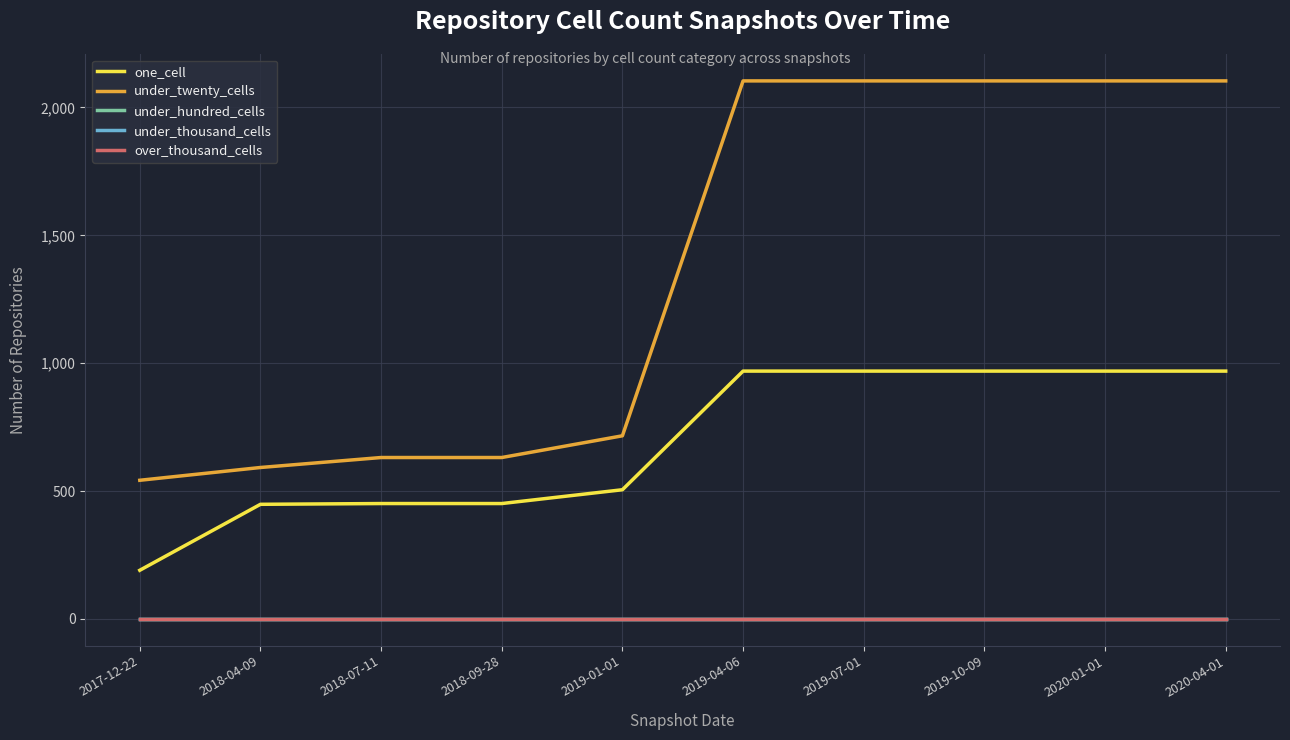

Does the chart have visible grid lines?

Yes